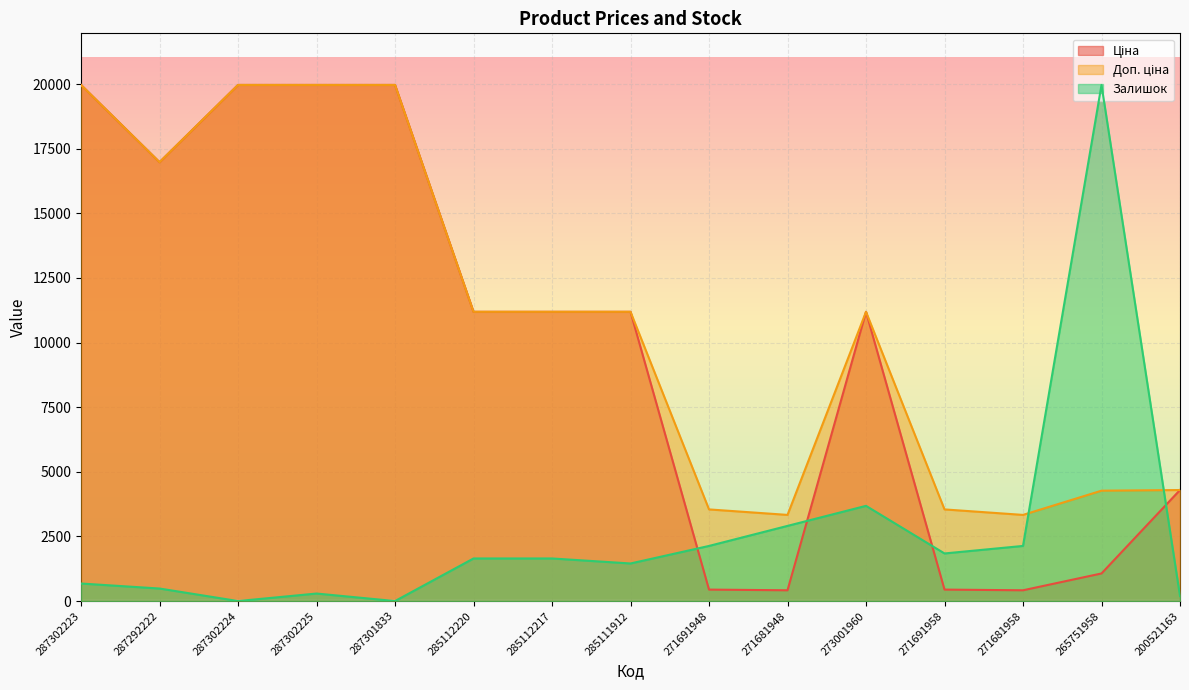

Where does the Залишок series first go above 1647?

285112220